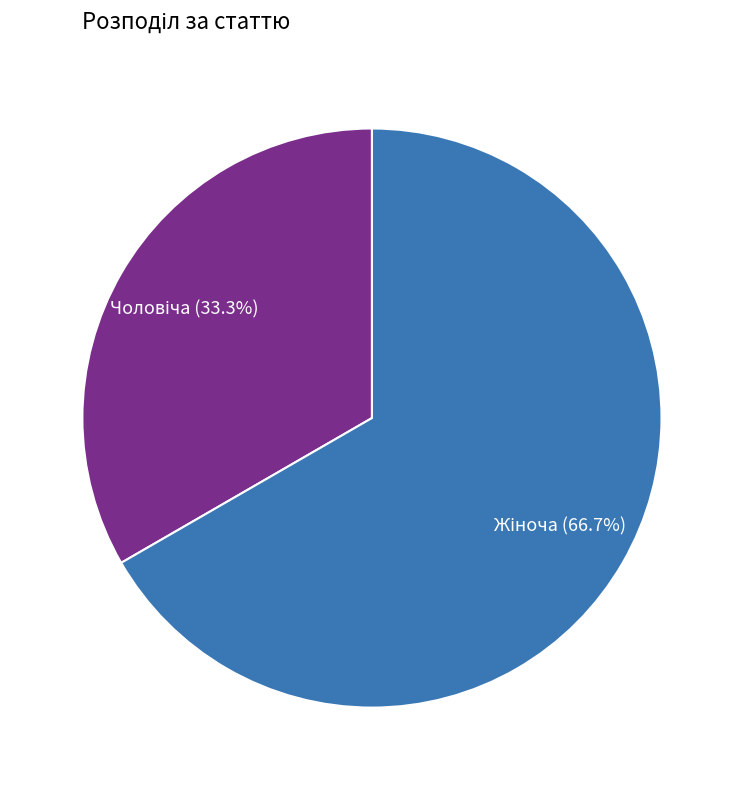

Is there any slice that represents more than half of the pie?

Yes